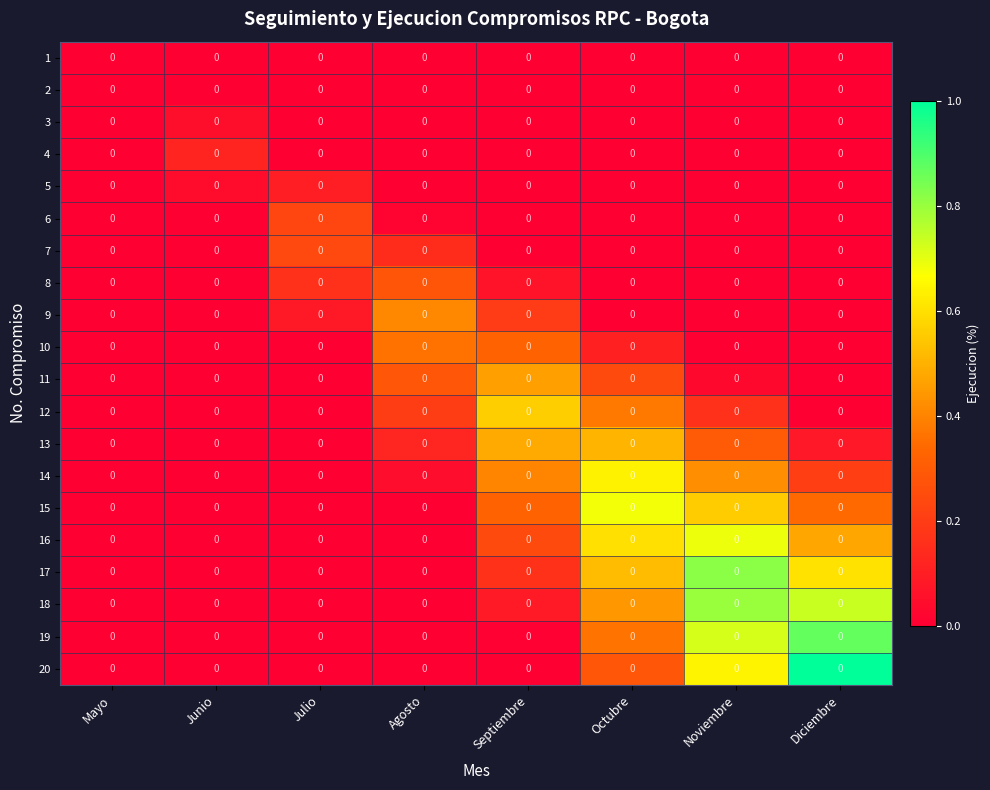

The value of 9 at Agosto is 0.6. True or false?

False